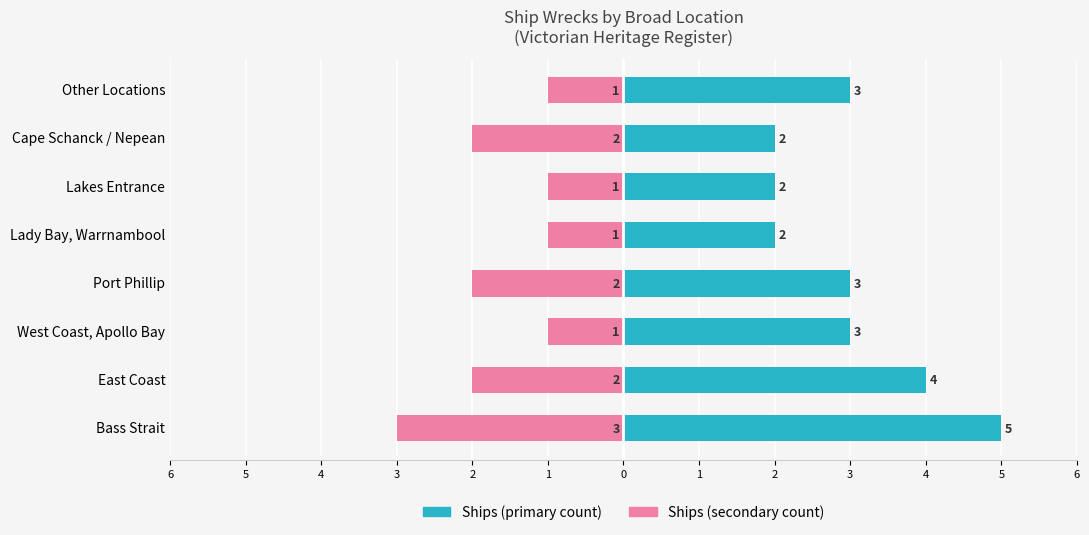

Is it true that Count (Left) equals 1 at West Coast, Apollo Bay?

False